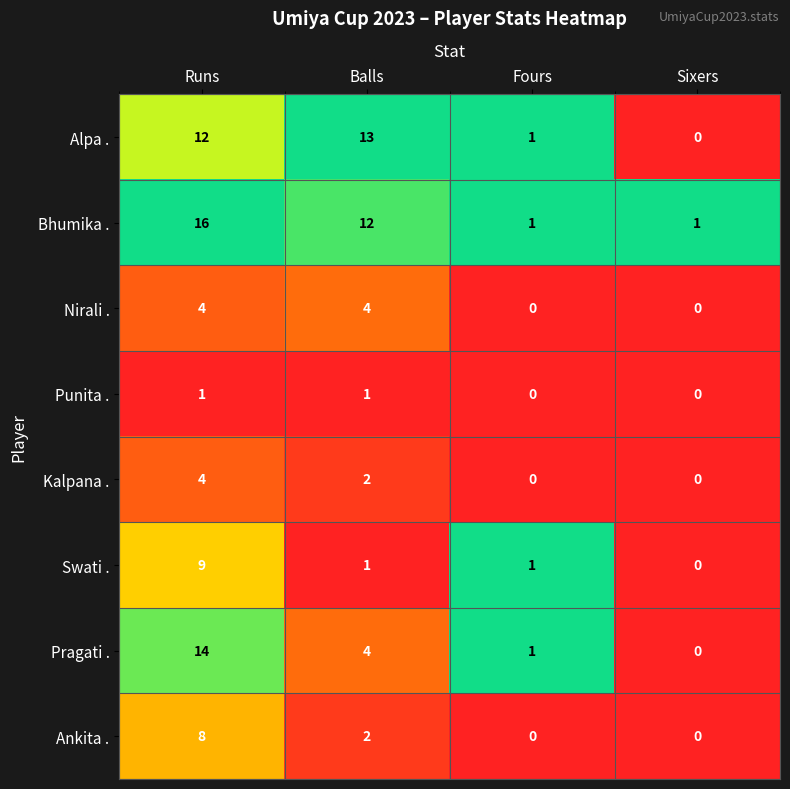

At which category is the sum across all series the highest?

Runs